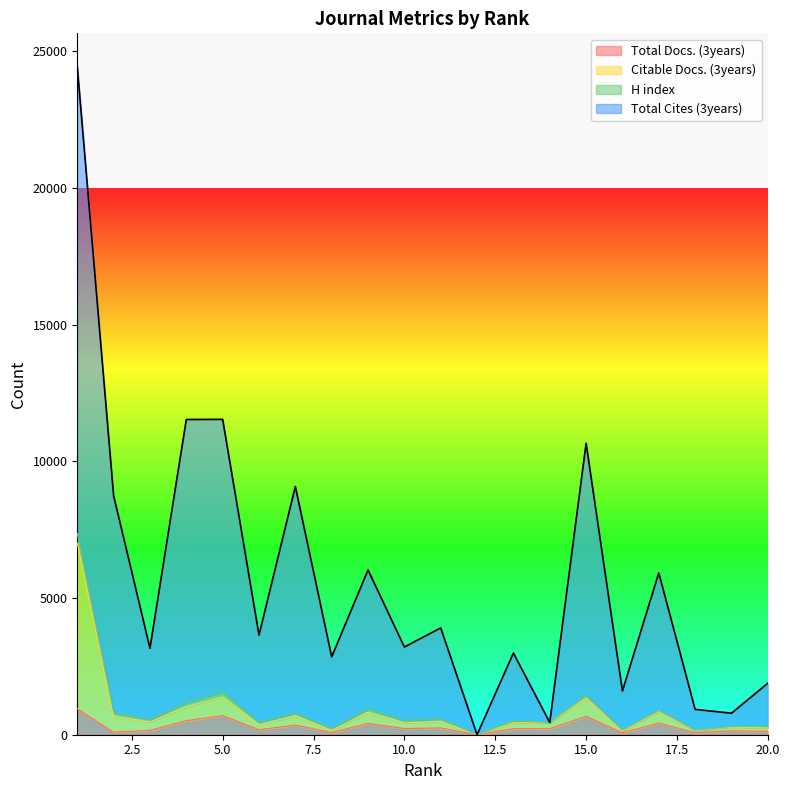

True or false: Citable Docs. (3years) and Total Cites (3years) cross at least once.

False